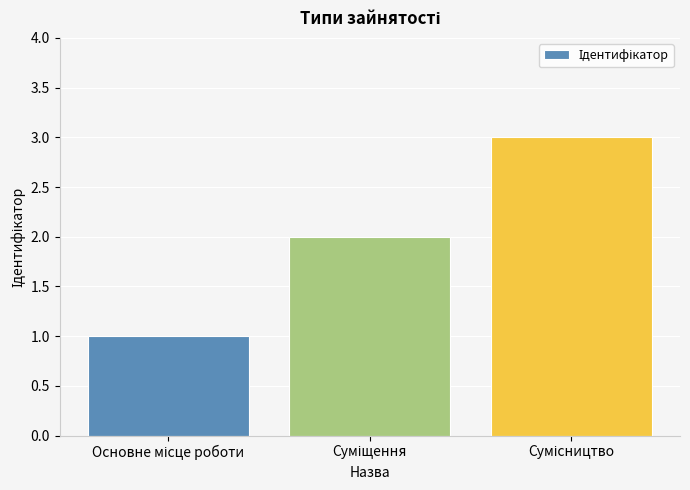

What is the average value?

2